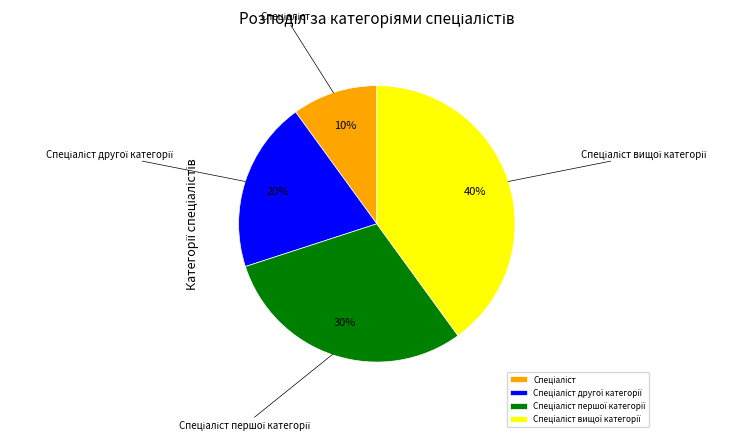

Is there a majority slice in this chart?

No